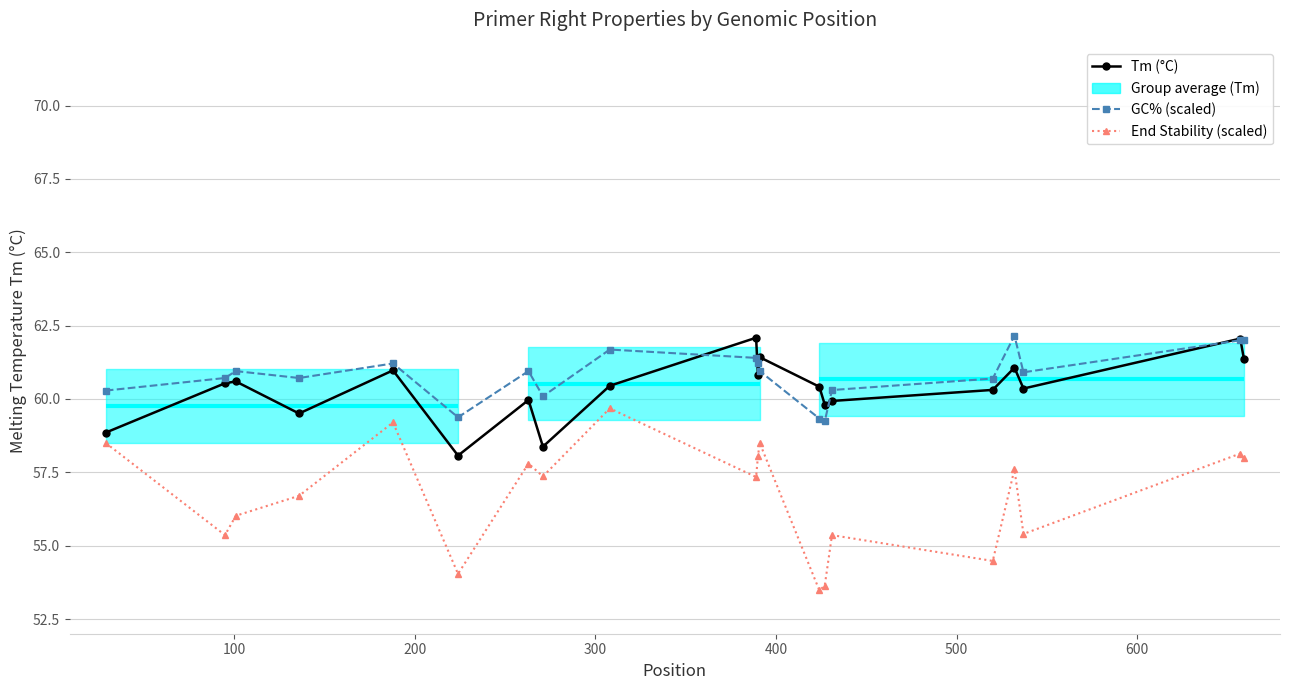

Which series ends up on top after the final intersection of GC% (scaled) and Tm (°C)?

GC% (scaled)